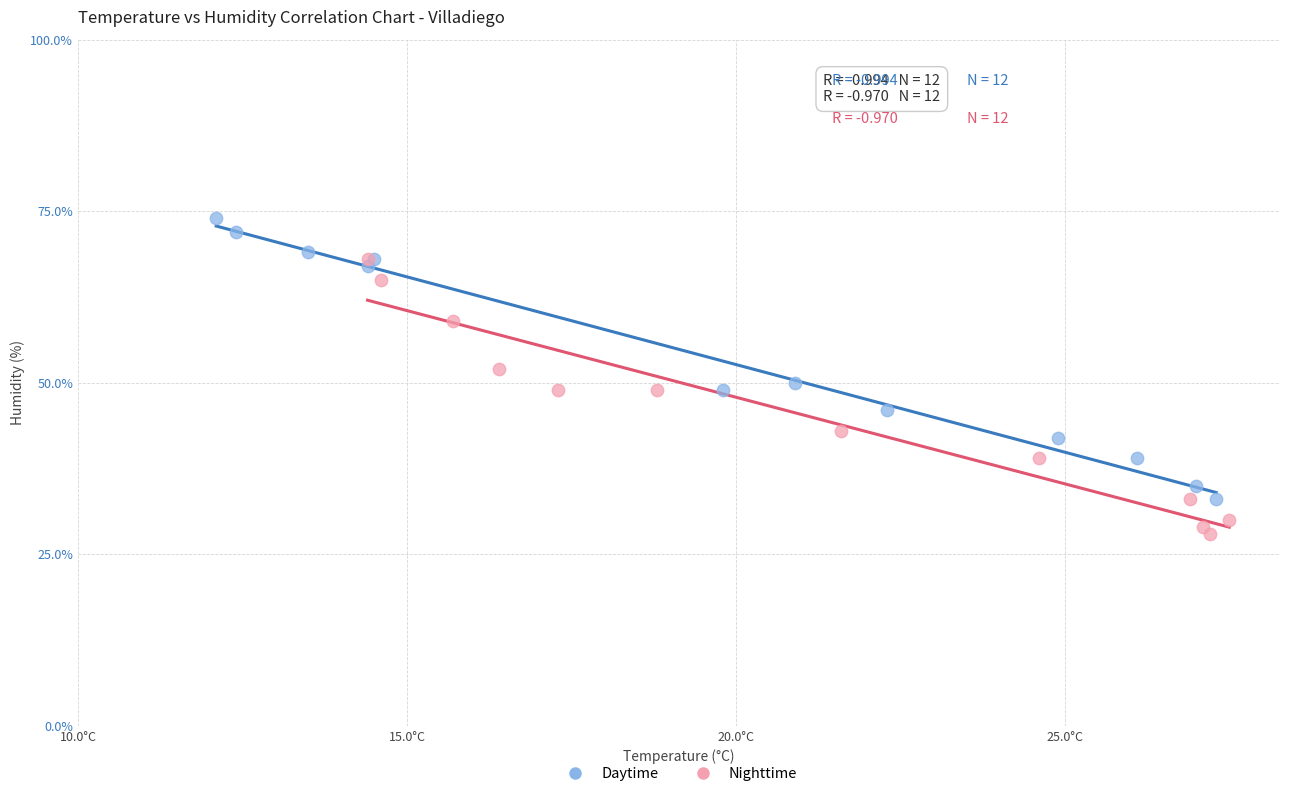

What are all the series names shown in the legend?

Daytime, Nighttime